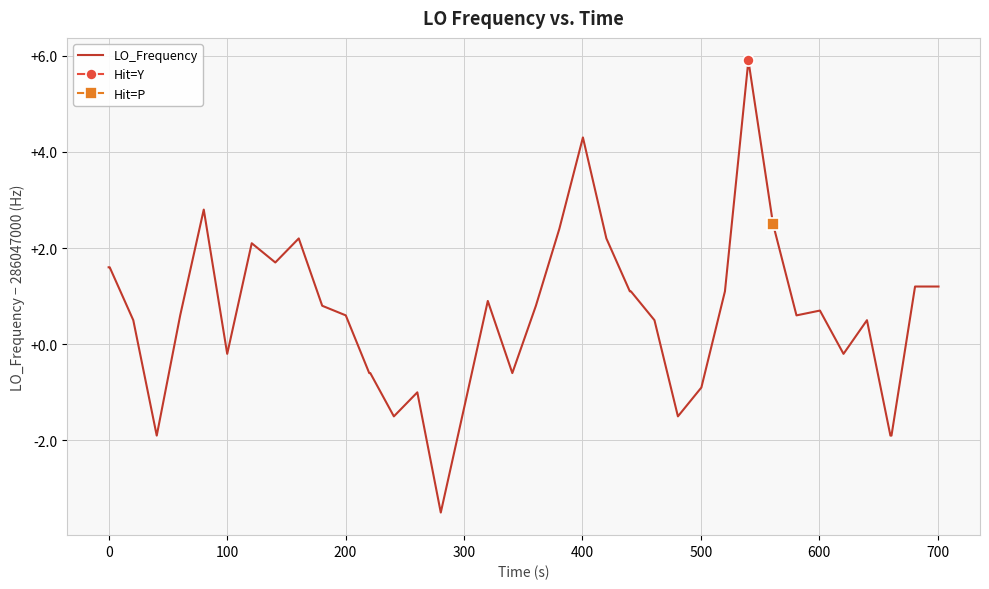

What is the minimum value shown in the chart?

-3.5